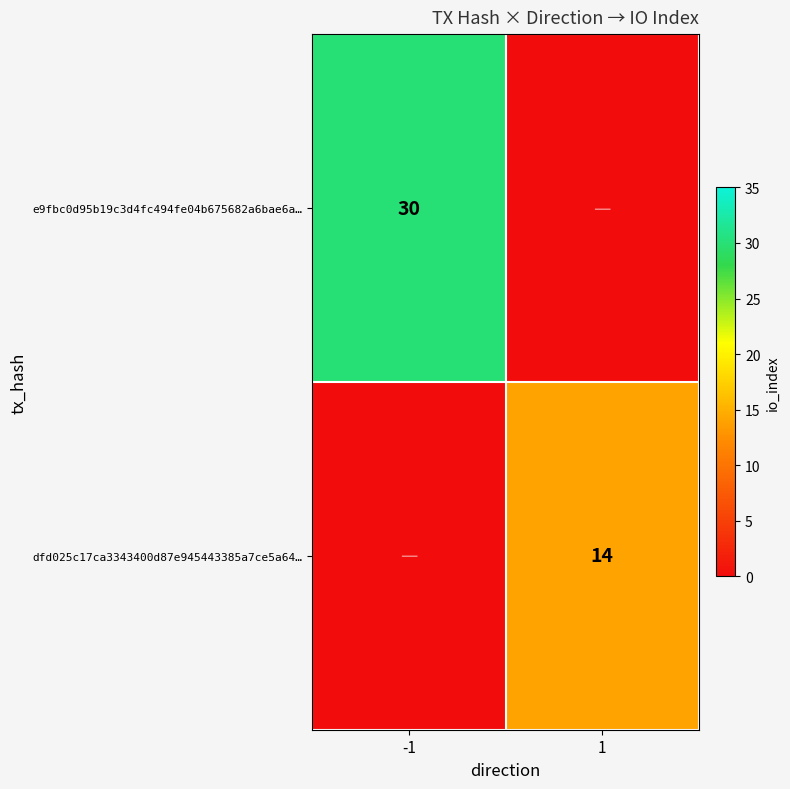

Is it true that e9fbc0d95b19c3d4fc494fe04b675682a6bae6a… equals 14 at -1?

False